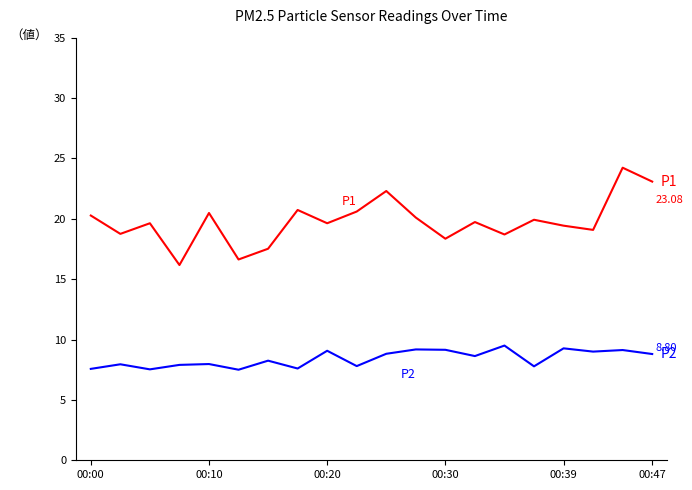

How many series are shown in this chart?

2